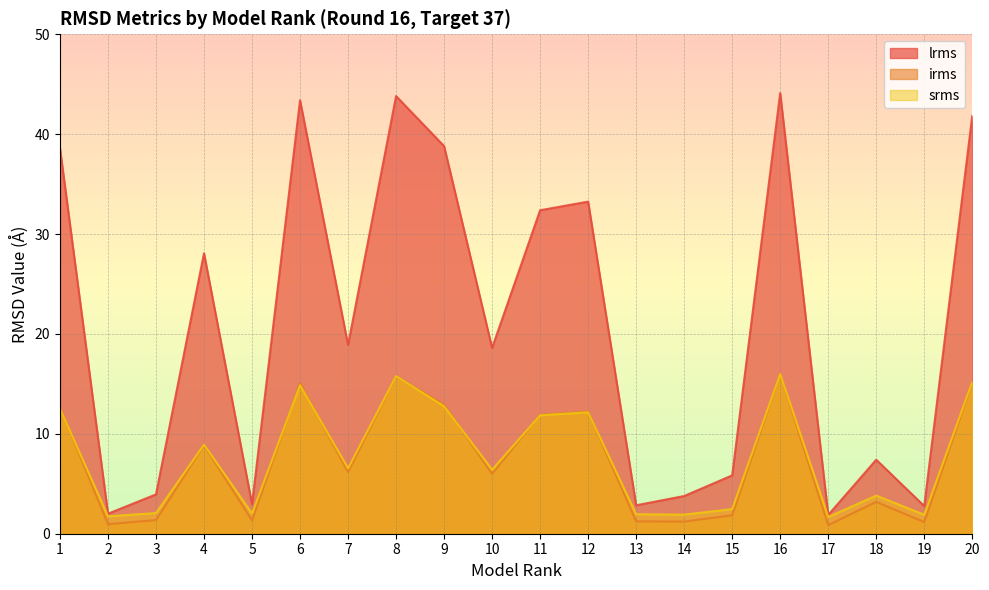

How many lines are shown in the chart?

3